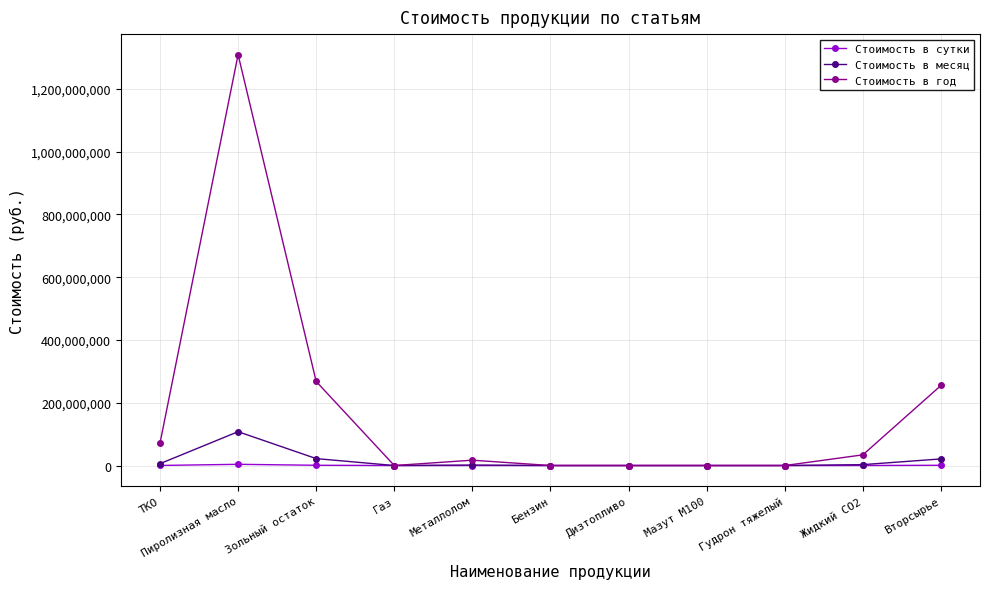

Count the number of data series in this chart.

3